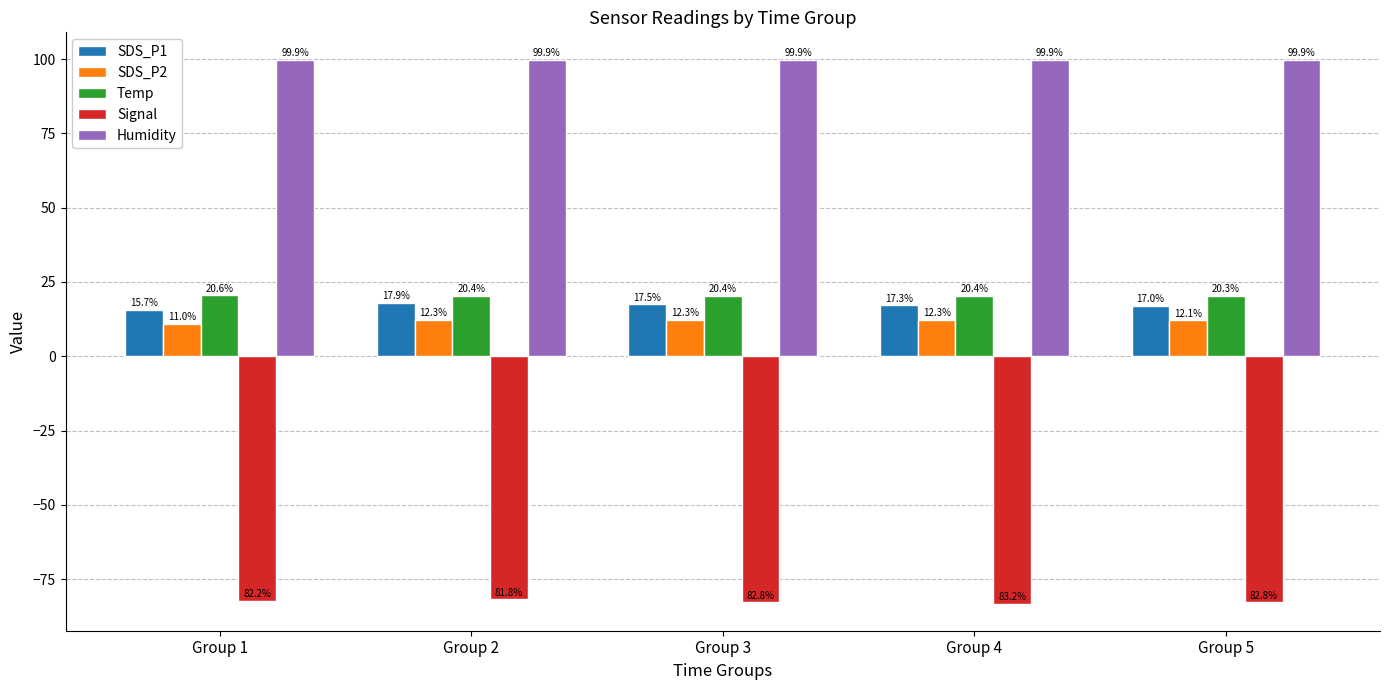

What is the sum of the SDS_P1 values at Group 4 and Group 1?

32.9